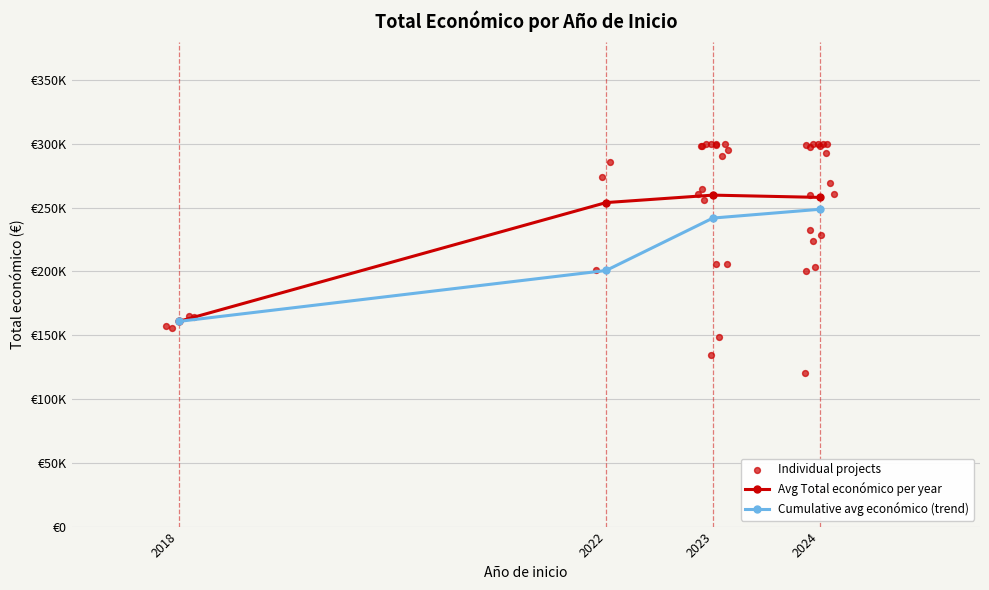

What is the change in value from 2024 to 2024?

-35858